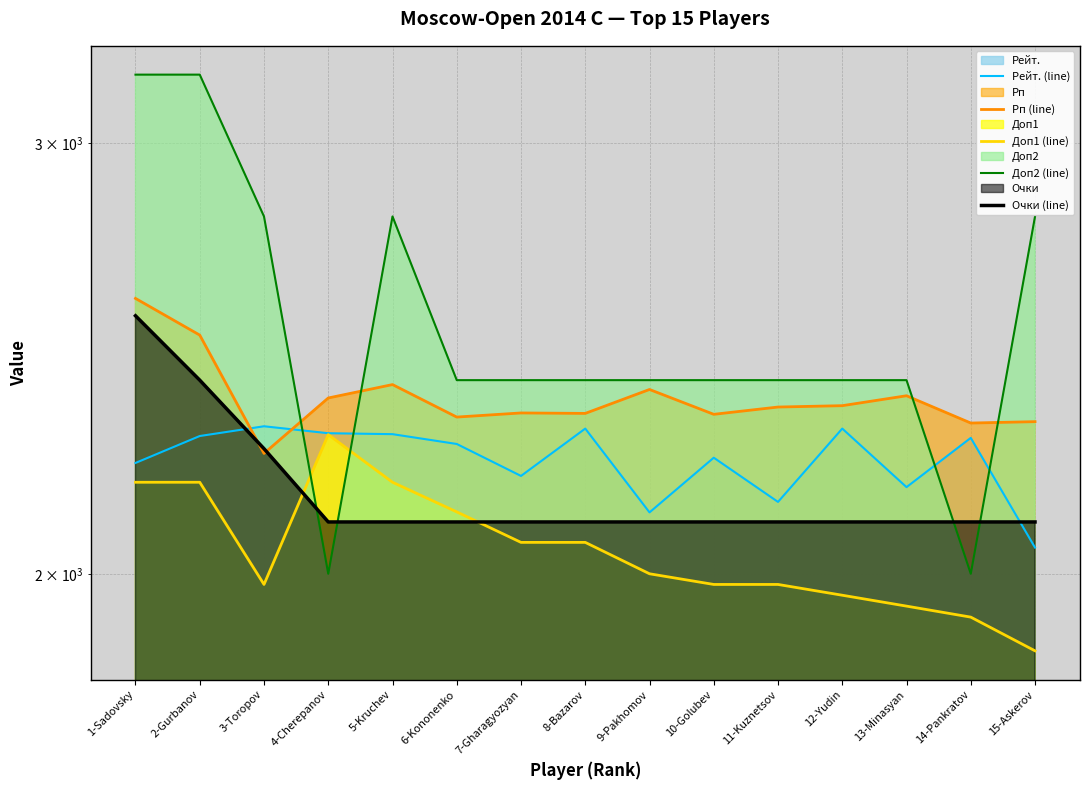

True or false: Очки (line) and Рп (line) intersect in this chart.

True